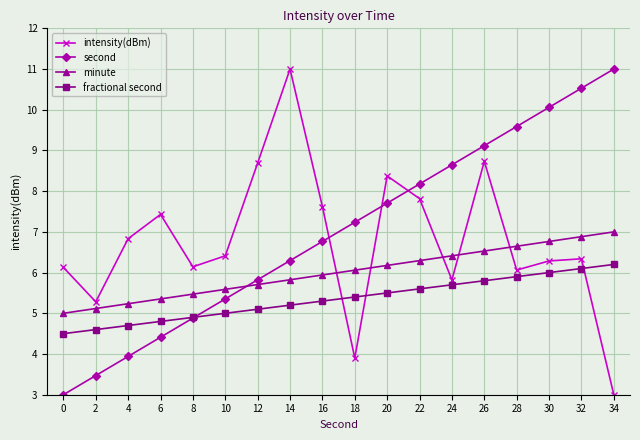

Rank the categories by fractional second value from lowest to highest.

0, 2, 4, 6, 8, 10, 12, 14, 16, 18, 20, 22, 24, 26, 28, 30, 32, 34